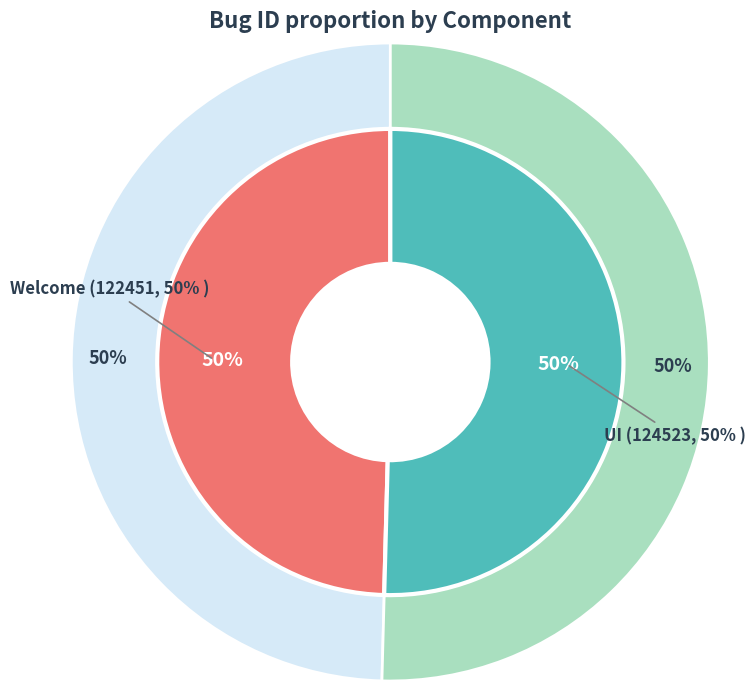

How much of the chart is everything except Welcome?

50.4%